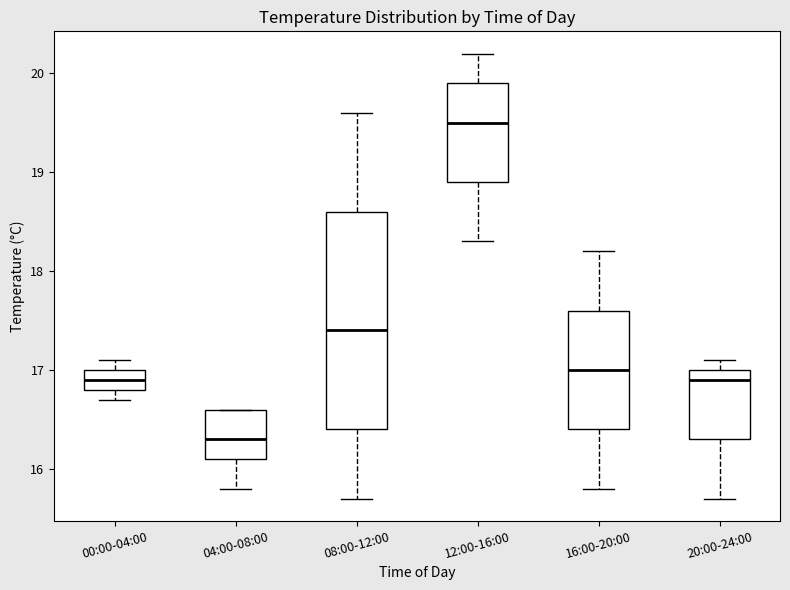

Which box has the highest median line?

12:00-16:00